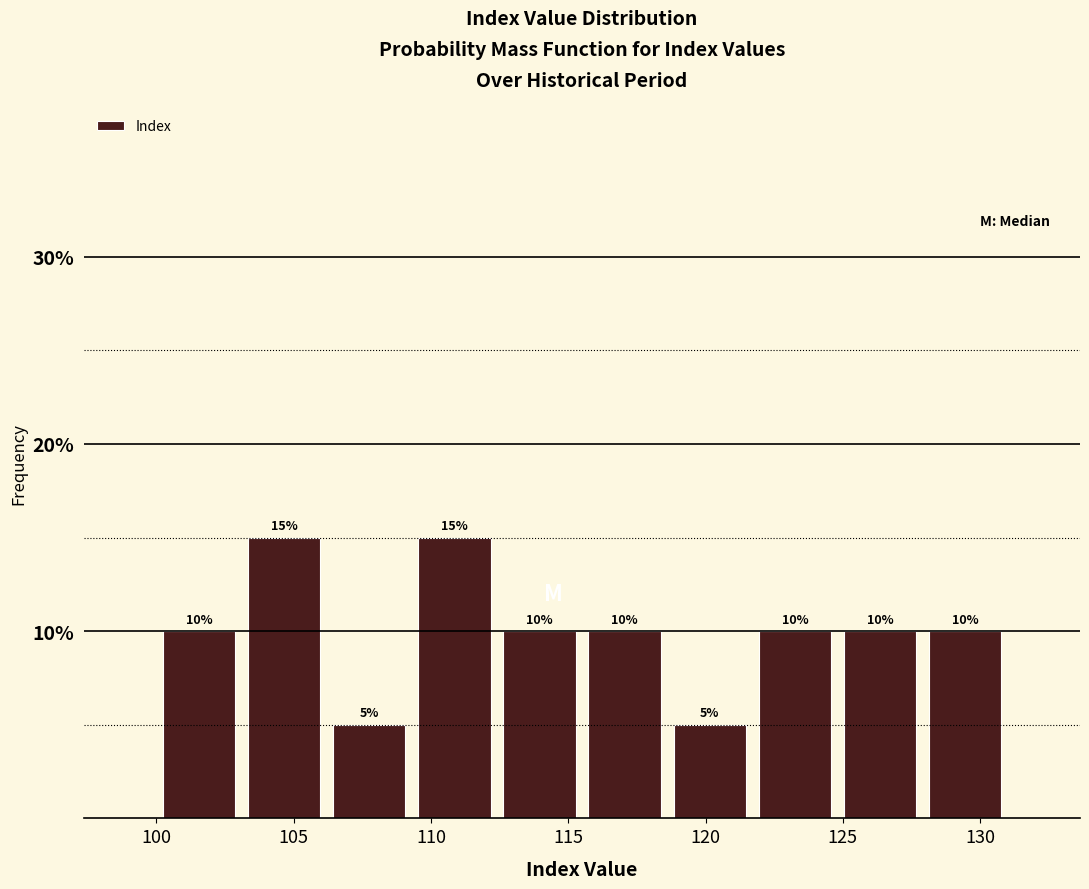

Reading left to right, list every bar in this chart as the range it spans on the x-axis followed by its height. The bar edges are not printed on the chart, so give them approximately, as read against the axis.

100.0 to 103.0: 10
103.0 to 106.0: 15
106.0 to 109.5: 5
109.5 to 112.5: 15
112.5 to 115.5: 10
115.5 to 118.5: 10
118.5 to 121.5: 5
121.5 to 125.0: 10
125.0 to 128.0: 10
128.0 to 131.0: 10